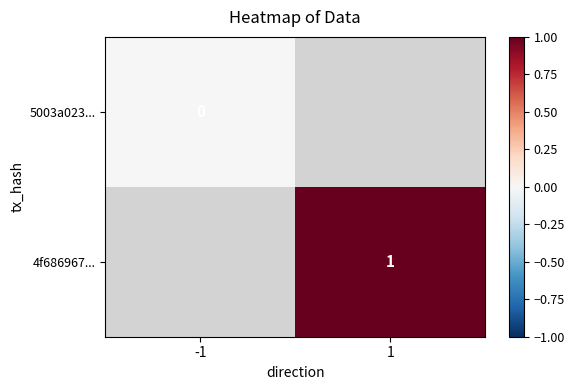

Is it true that 4f686967... equals 0 at 1?

False